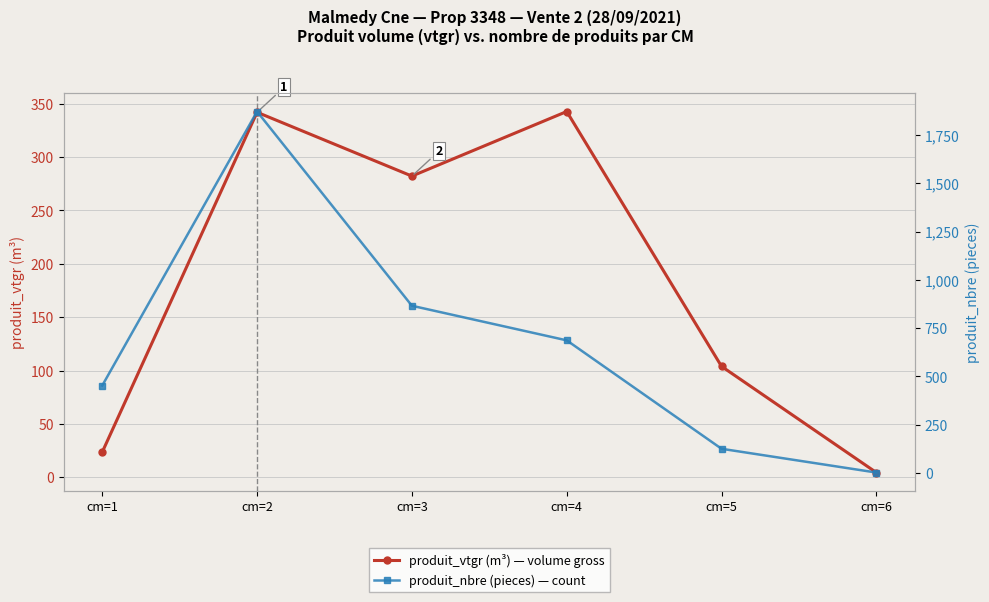

True or false: produit_vtgr (m³) — volume gross has more than 1 interior local peaks.

True